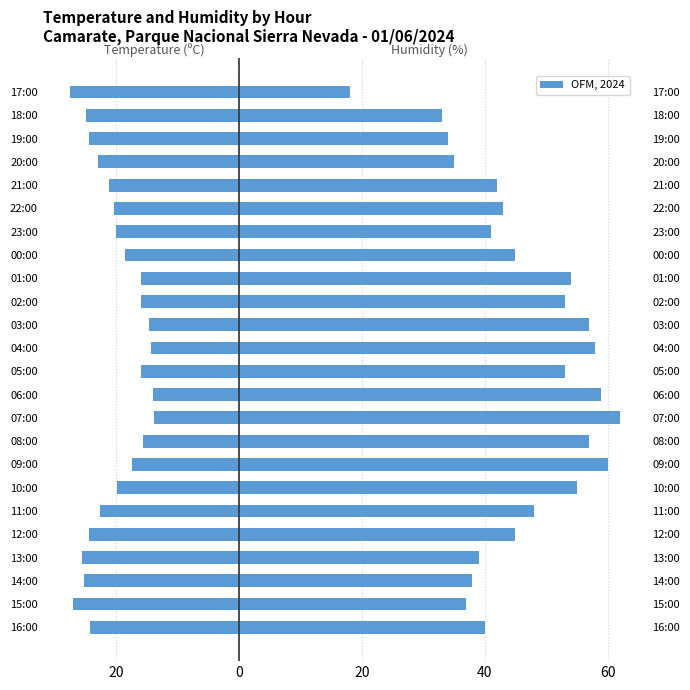

Between 13:00 and 21:00, which series saw the biggest shift?

Temperature (ºC)